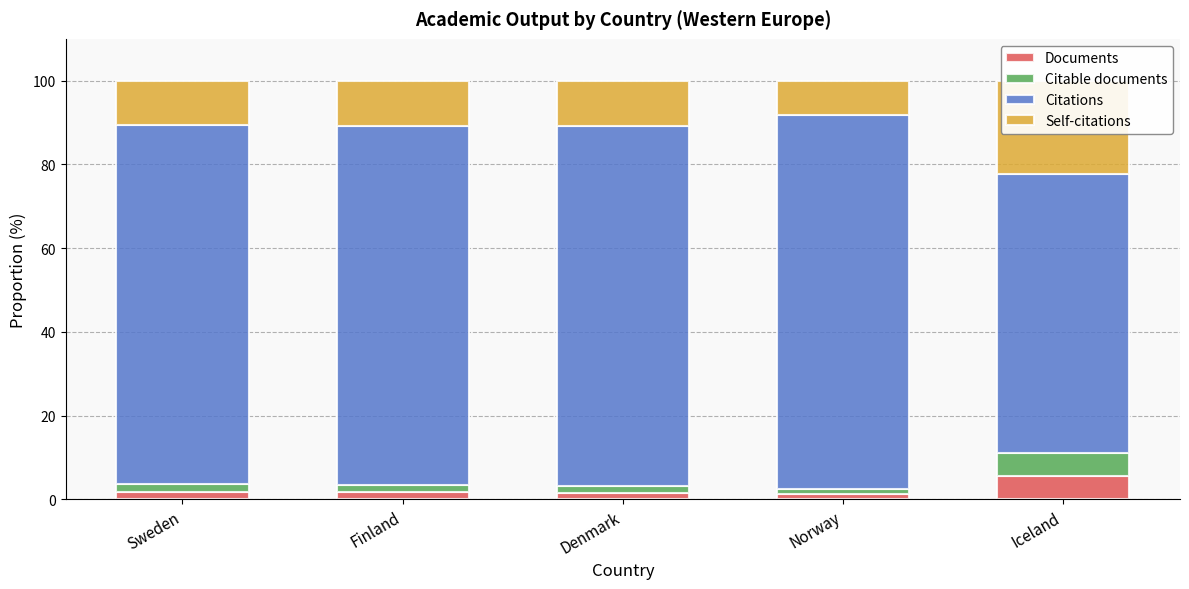

What is the maximum value for Documents?

5.6